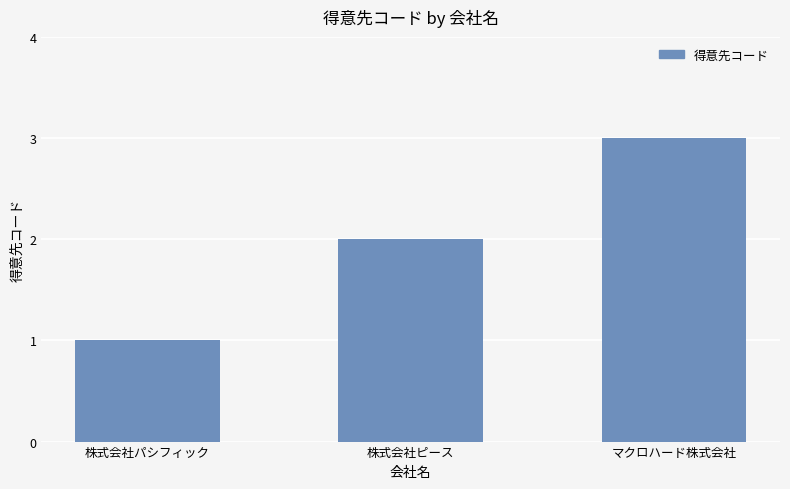

How many categories are shown in the chart?

3